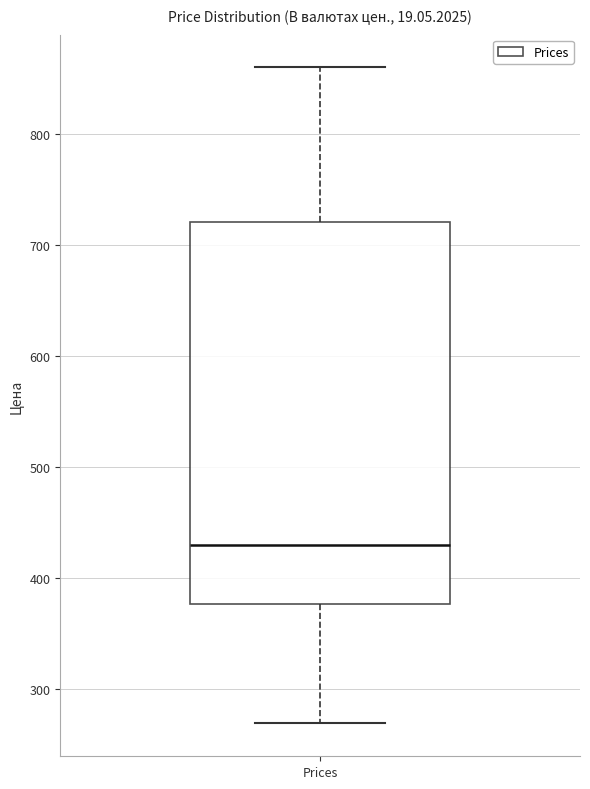

Read this box plot against the y-axis: the position of the median line, the range covered by the box, and the ends of both whiskers. The values are not printed on the chart, so give them approximately, as read against the axis.

median 430, box 380 to 720, whiskers 270 to 860